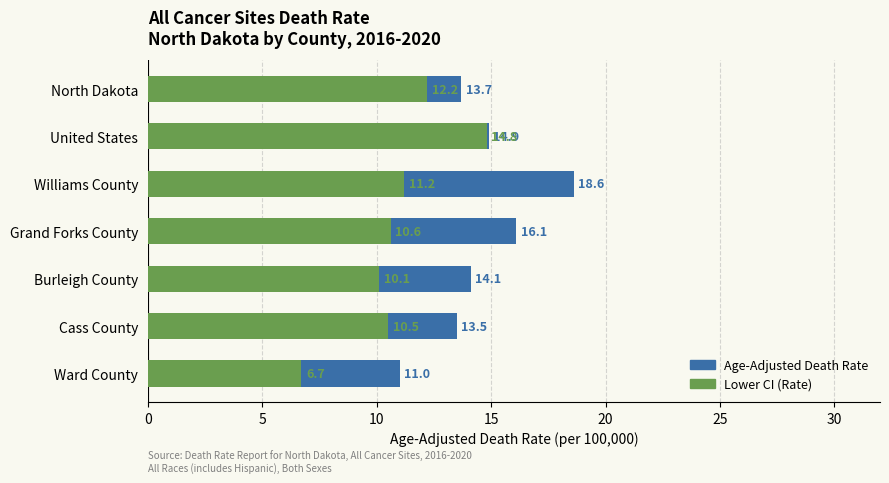

What is the sum of all Age-Adjusted Death Rate values?

101.9